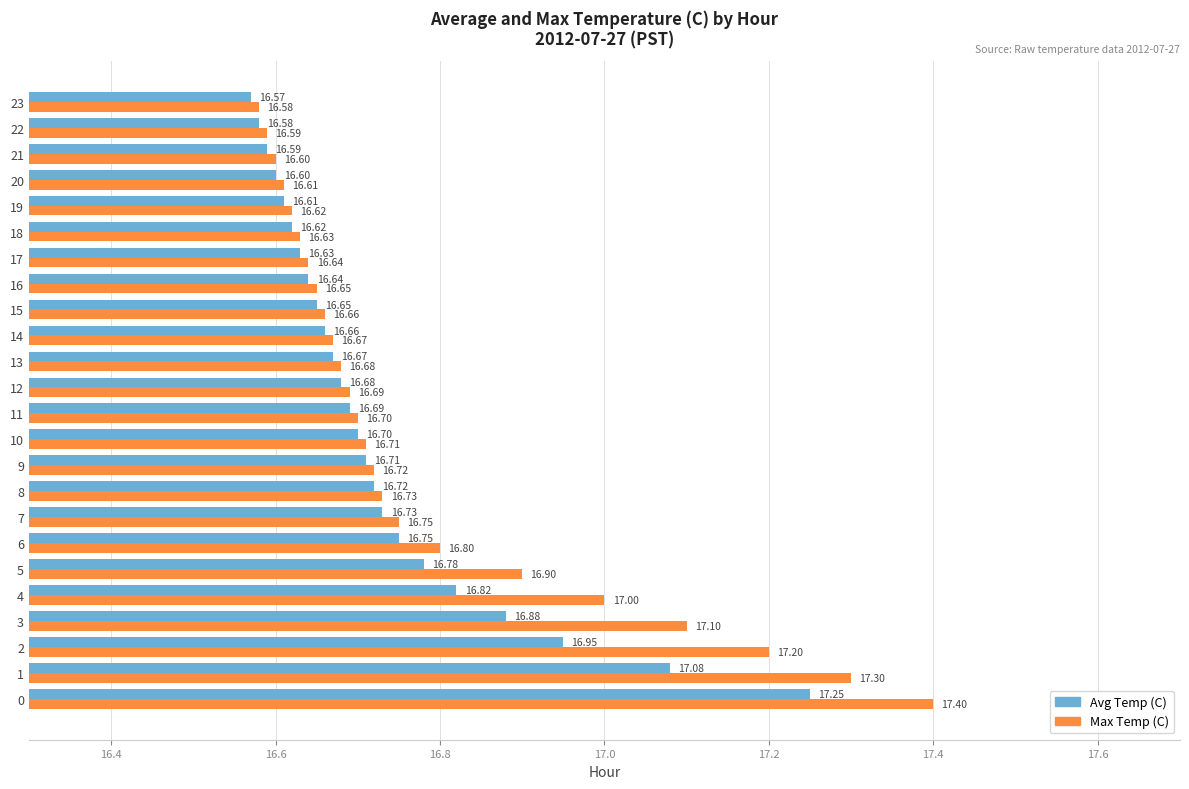

What is the minimum value shown in the chart?

16.6